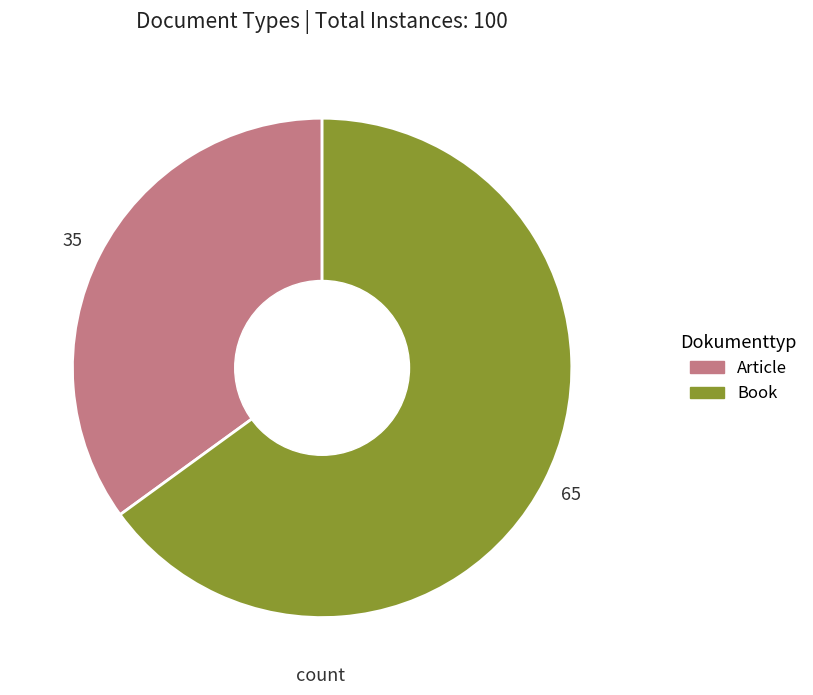

Is there a majority slice in this chart?

Yes